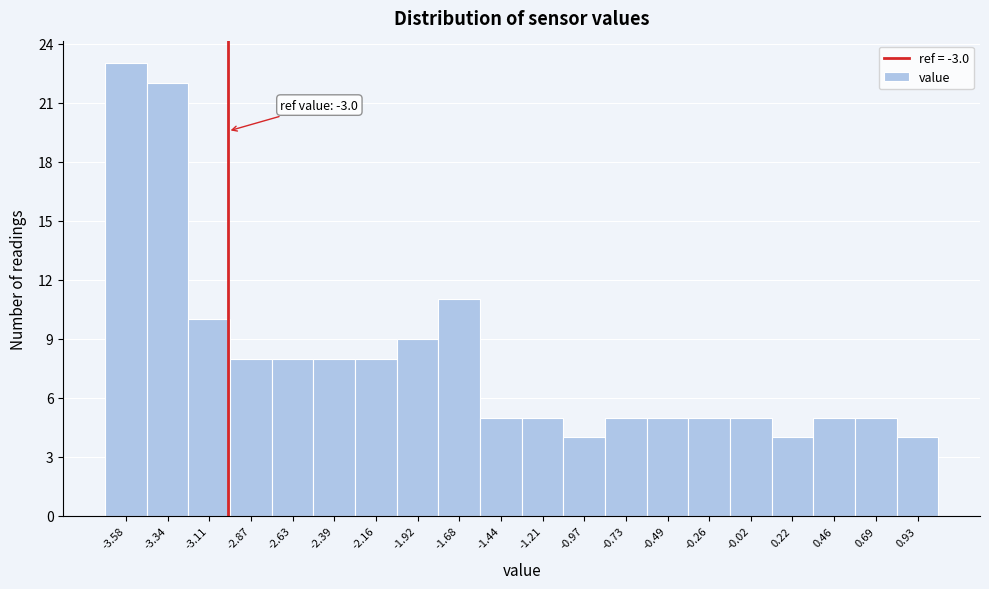

Which range on the x-axis has the tallest bar?

-3.70 to -3.45